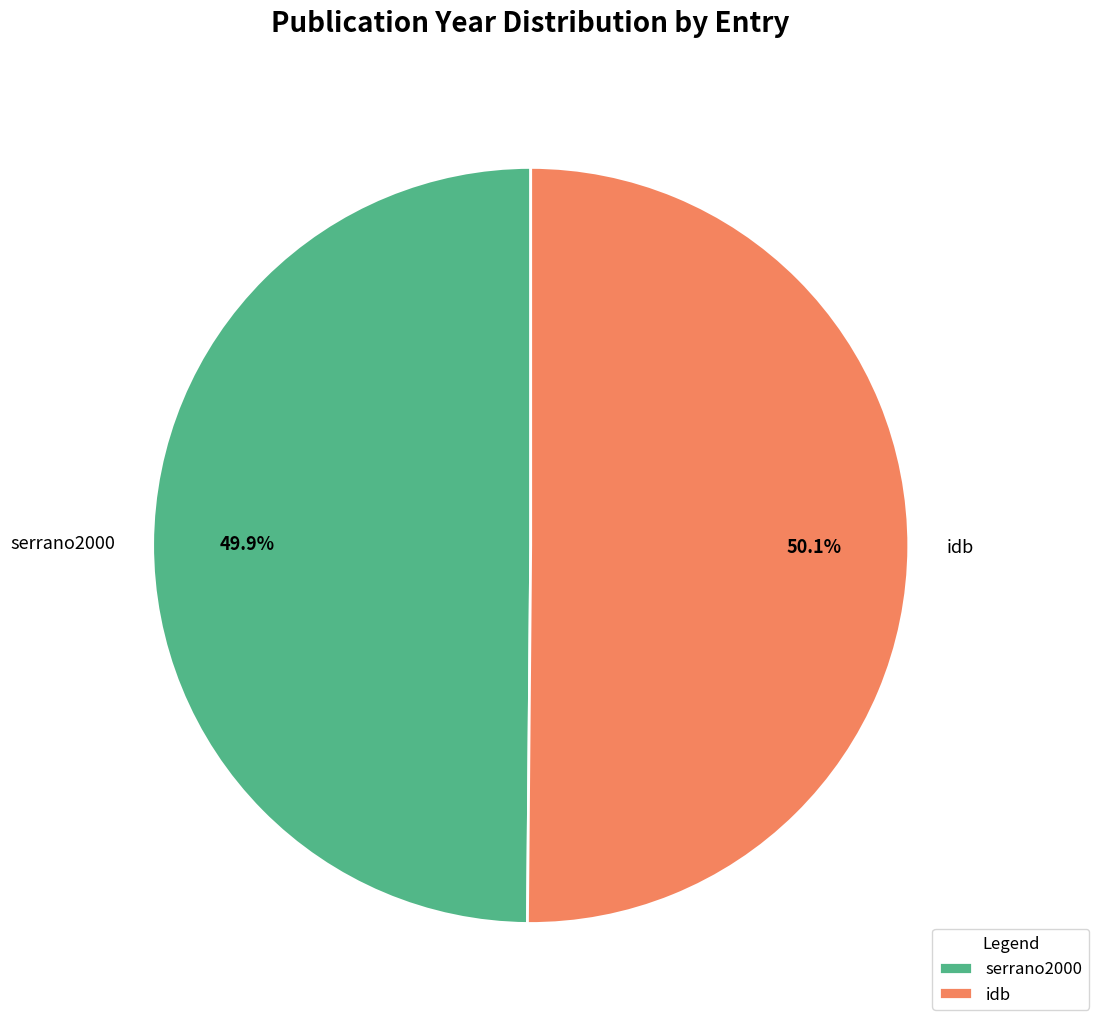

True or false: serrano2000 accounts for 40% of the total.

False